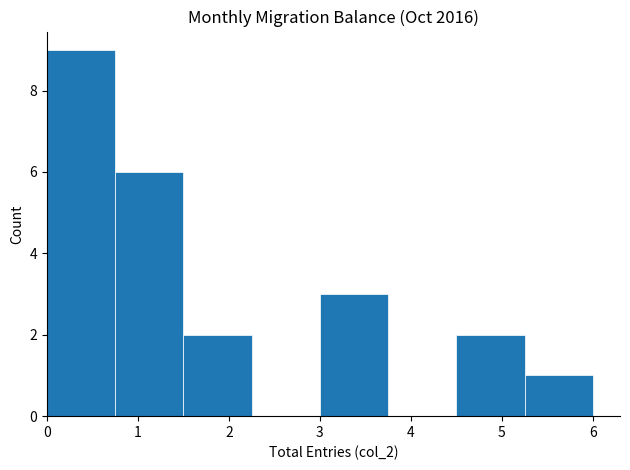

Which range on the x-axis has the tallest bar?

0.00 to 0.75